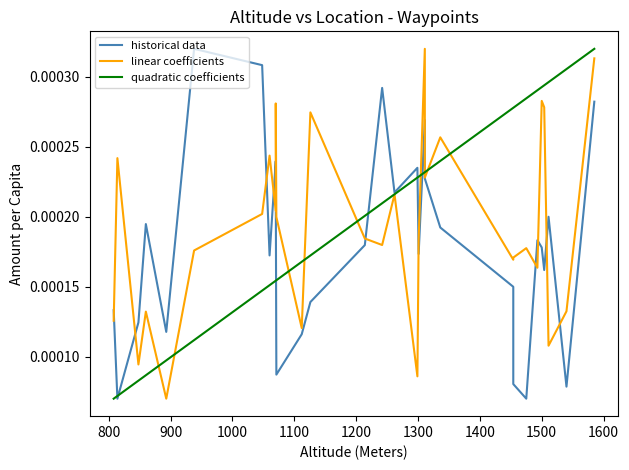

How many intersections are there between quadratic coefficients and historical data?

7